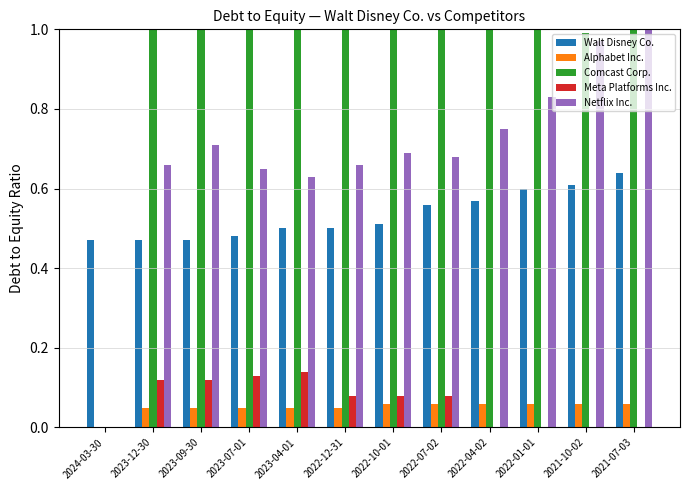

What is the sum of all Comcast Corp. values?

12.2